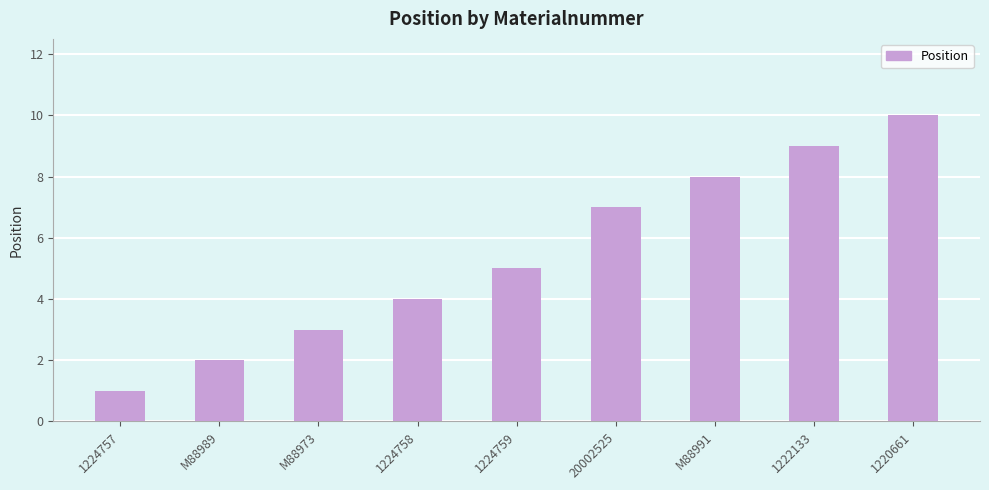

Rank the categories by value from lowest to highest.

1224757, M88989, M88973, 1224758, 1224759, 20002525, M88991, 1222133, 1220661